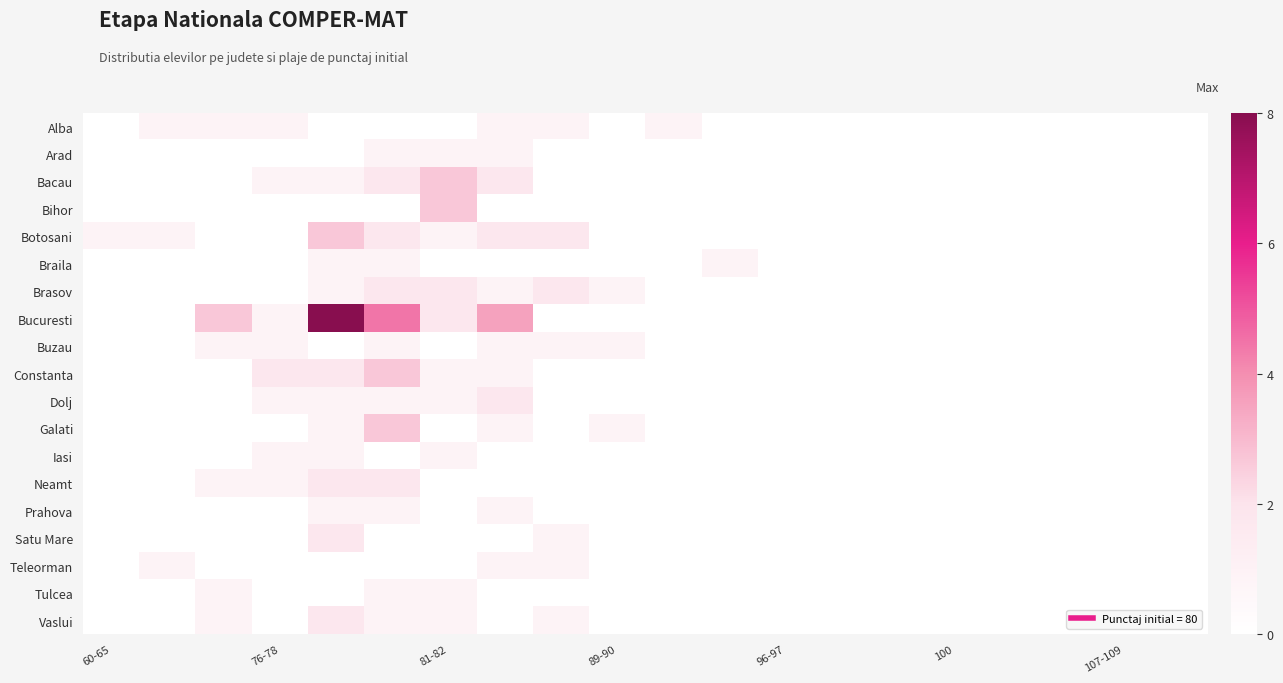

Reading left to right, extract all data points from this chart.

Alba: 0.0	0.9	0.9	0.9	0.0	0.0	0.0	0.9	0.9	0.0	0.9	0.0	0.0	0.0	0.0	0.0	0.0	0.0	0.0	0.0
Arad: 0.0	0.0	0.0	0.0	0.0	0.9	0.9	0.9	0.0	0.0	0.0	0.0	0.0	0.0	0.0	0.0	0.0	0.0	0.0	0.0
Bacau: 0.0	0.0	0.0	0.9	0.9	1.8	2.7	1.8	0.0	0.0	0.0	0.0	0.0	0.0	0.0	0.0	0.0	0.0	0.0	0.0
Bihor: 0.0	0.0	0.0	0.0	0.0	0.0	2.7	0.0	0.0	0.0	0.0	0.0	0.0	0.0	0.0	0.0	0.0	0.0	0.0	0.0
Botosani: 0.9	0.9	0.0	0.0	2.7	1.8	0.9	1.8	1.8	0.0	0.0	0.0	0.0	0.0	0.0	0.0	0.0	0.0	0.0	0.0
Braila: 0.0	0.0	0.0	0.0	0.9	0.9	0.0	0.0	0.0	0.0	0.0	0.9	0.0	0.0	0.0	0.0	0.0	0.0	0.0	0.0
Brasov: 0.0	0.0	0.0	0.0	0.9	1.8	1.8	0.9	1.8	0.9	0.0	0.0	0.0	0.0	0.0	0.0	0.0	0.0	0.0	0.0
Bucuresti: 0.0	0.0	2.7	0.9	8.0	4.4	1.8	3.6	0.0	0.0	0.0	0.0	0.0	0.0	0.0	0.0	0.0	0.0	0.0	0.0
Buzau: 0.0	0.0	0.9	0.9	0.0	0.9	0.0	0.9	0.9	0.9	0.0	0.0	0.0	0.0	0.0	0.0	0.0	0.0	0.0	0.0
Constanta: 0.0	0.0	0.0	1.8	1.8	2.7	0.9	0.9	0.0	0.0	0.0	0.0	0.0	0.0	0.0	0.0	0.0	0.0	0.0	0.0
Dolj: 0.0	0.0	0.0	0.9	0.9	0.9	0.9	1.8	0.0	0.0	0.0	0.0	0.0	0.0	0.0	0.0	0.0	0.0	0.0	0.0
Galati: 0.0	0.0	0.0	0.0	0.9	2.7	0.0	0.9	0.0	0.9	0.0	0.0	0.0	0.0	0.0	0.0	0.0	0.0	0.0	0.0
Iasi: 0.0	0.0	0.0	0.9	0.9	0.0	0.9	0.0	0.0	0.0	0.0	0.0	0.0	0.0	0.0	0.0	0.0	0.0	0.0	0.0
Neamt: 0.0	0.0	0.9	0.9	1.8	1.8	0.0	0.0	0.0	0.0	0.0	0.0	0.0	0.0	0.0	0.0	0.0	0.0	0.0	0.0
Prahova: 0.0	0.0	0.0	0.0	0.9	0.9	0.0	0.9	0.0	0.0	0.0	0.0	0.0	0.0	0.0	0.0	0.0	0.0	0.0	0.0
Satu Mare: 0.0	0.0	0.0	0.0	1.8	0.0	0.0	0.0	0.9	0.0	0.0	0.0	0.0	0.0	0.0	0.0	0.0	0.0	0.0	0.0
Teleorman: 0.0	0.9	0.0	0.0	0.0	0.0	0.0	0.9	0.9	0.0	0.0	0.0	0.0	0.0	0.0	0.0	0.0	0.0	0.0	0.0
Tulcea: 0.0	0.0	0.9	0.0	0.0	0.9	0.9	0.0	0.0	0.0	0.0	0.0	0.0	0.0	0.0	0.0	0.0	0.0	0.0	0.0
Vaslui: 0.0	0.0	0.9	0.0	1.8	0.9	0.9	0.0	0.9	0.0	0.0	0.0	0.0	0.0	0.0	0.0	0.0	0.0	0.0	0.0